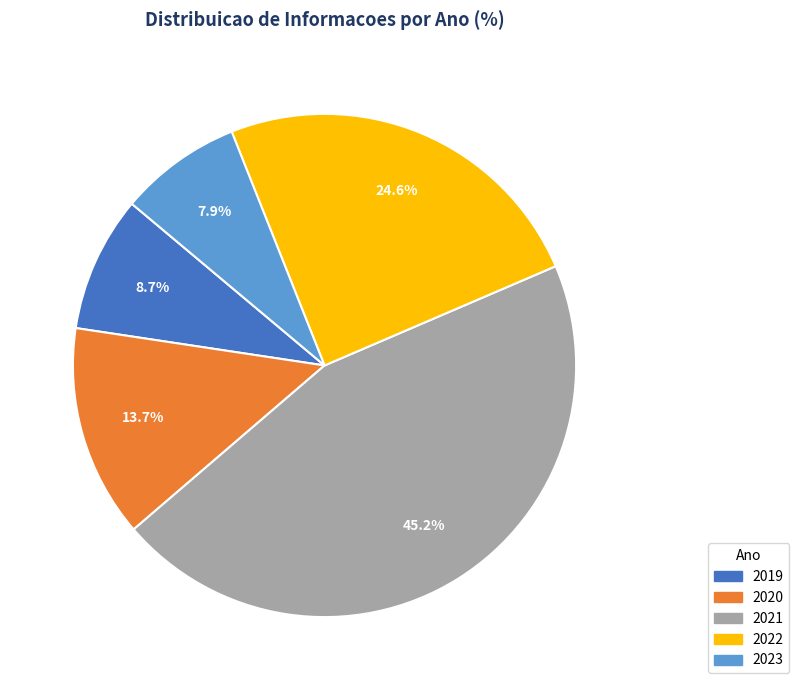

How many segments does this pie chart have?

5